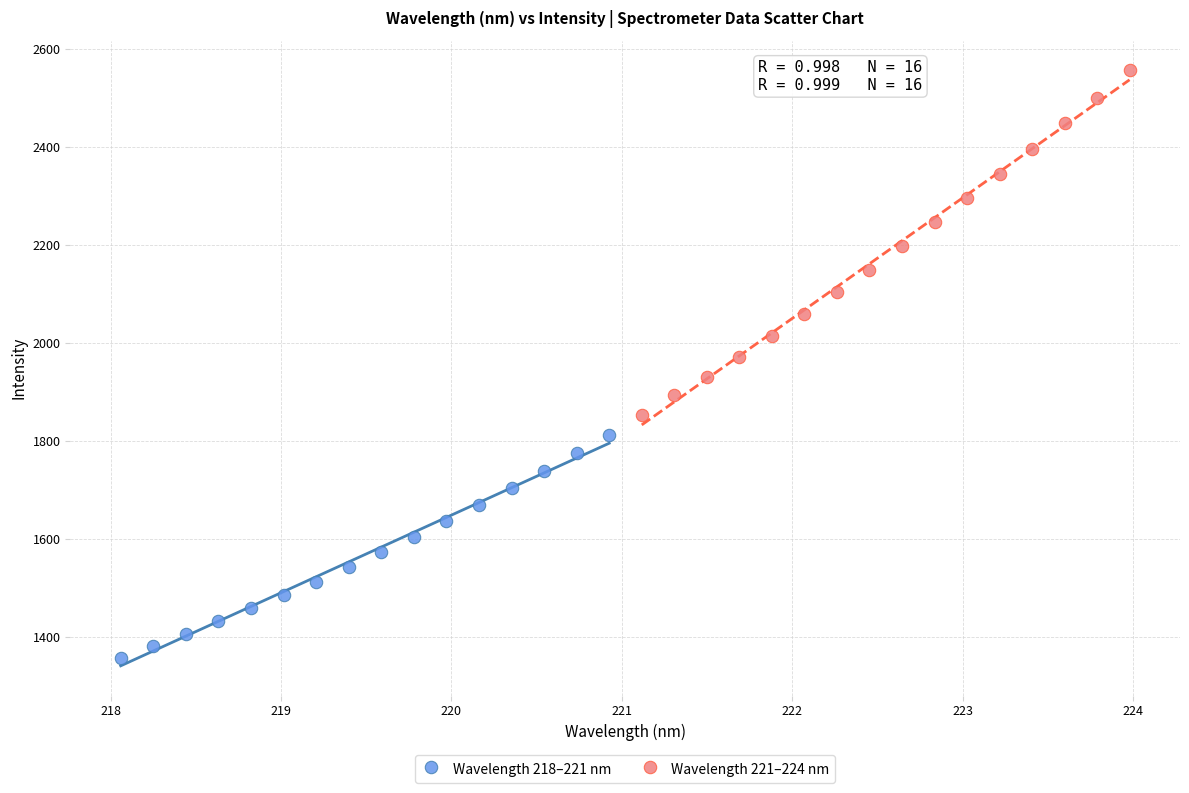

Which series reaches the minimum Y coordinate?

Wavelength 218–221 nm